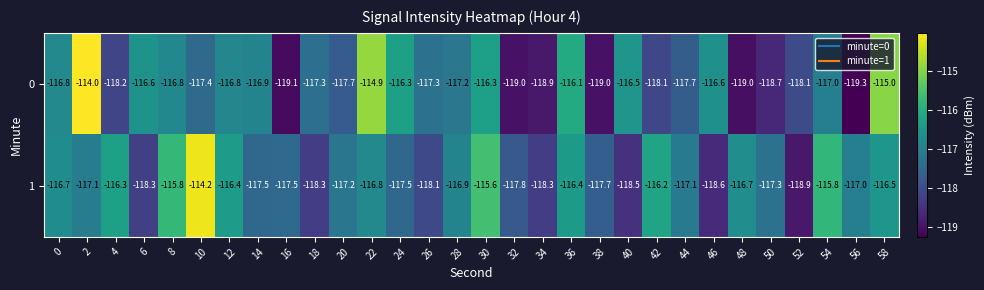

How many series are shown in this chart?

2